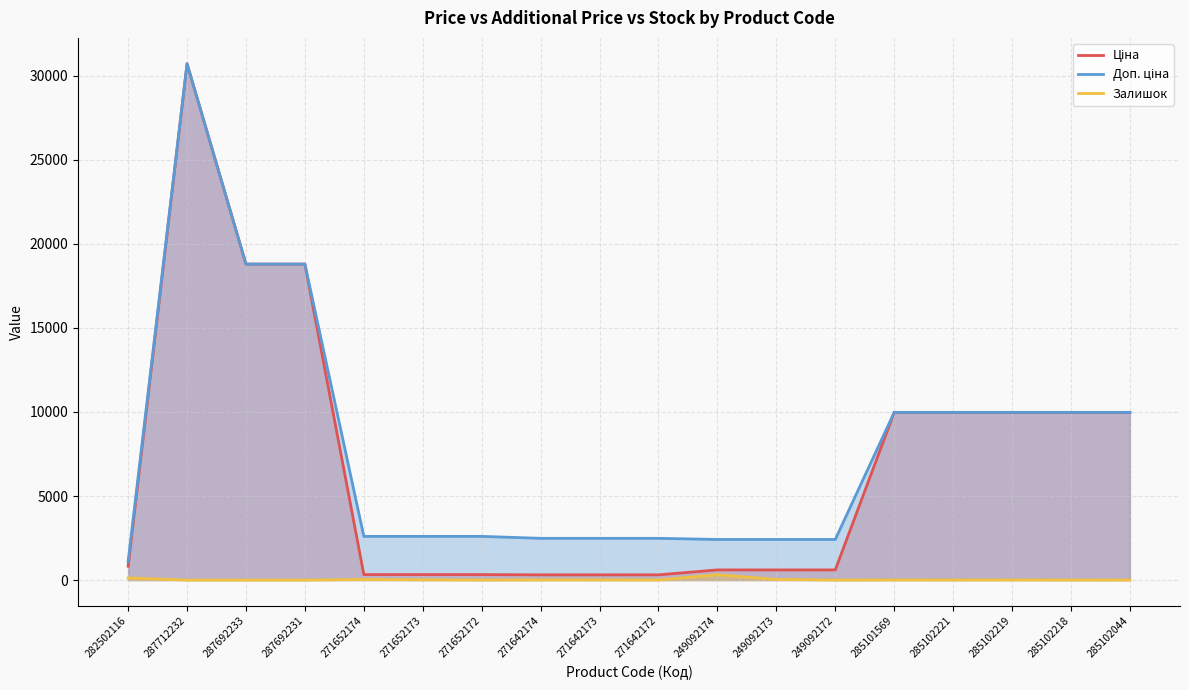

Which series has the largest total across all categories?

Доп. ціна